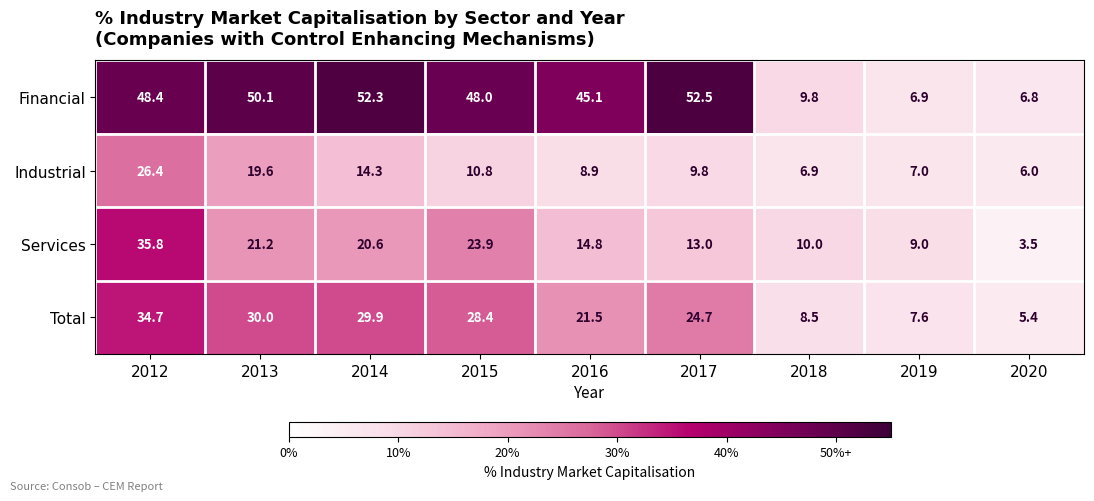

How many distinct data groups are displayed?

4